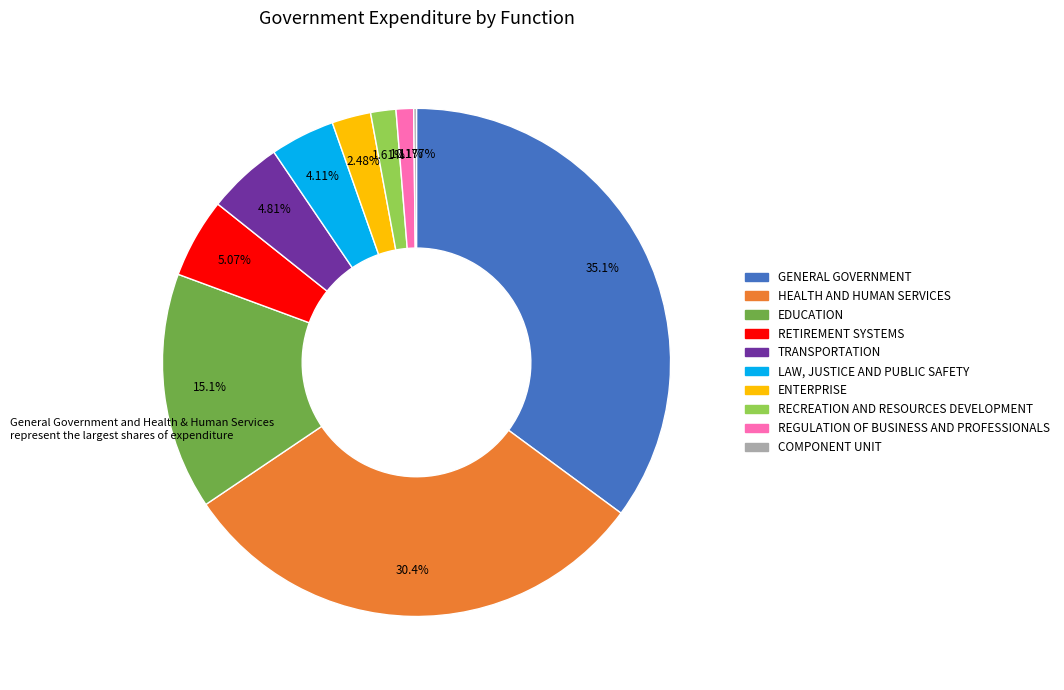

Is there any slice that represents more than half of the pie?

No